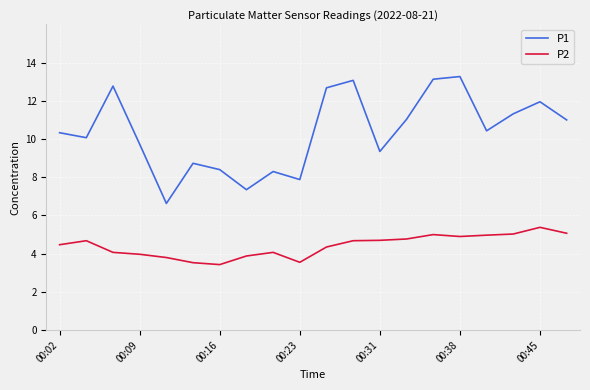

Rank the series by their average value, from lowest to highest.

P2, P1